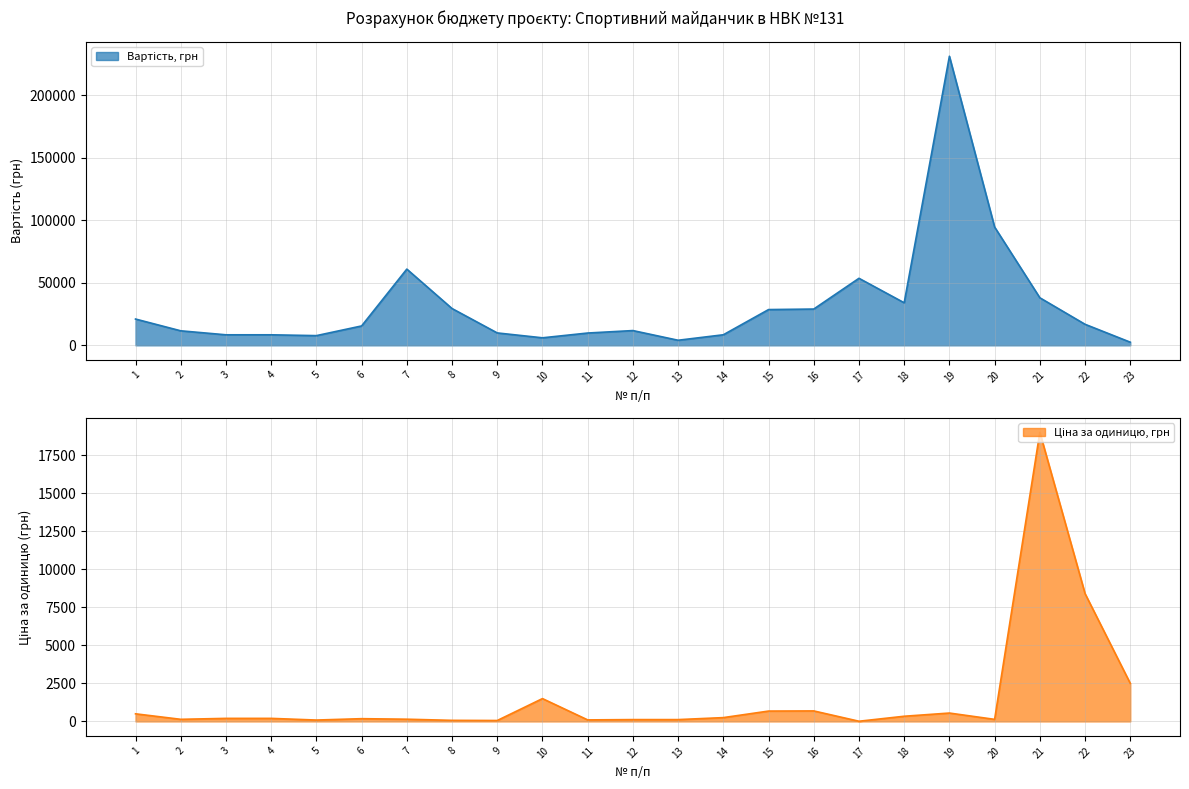

True or false: Вартість, грн and Ціна за одиницю, грн intersect in this chart.

False